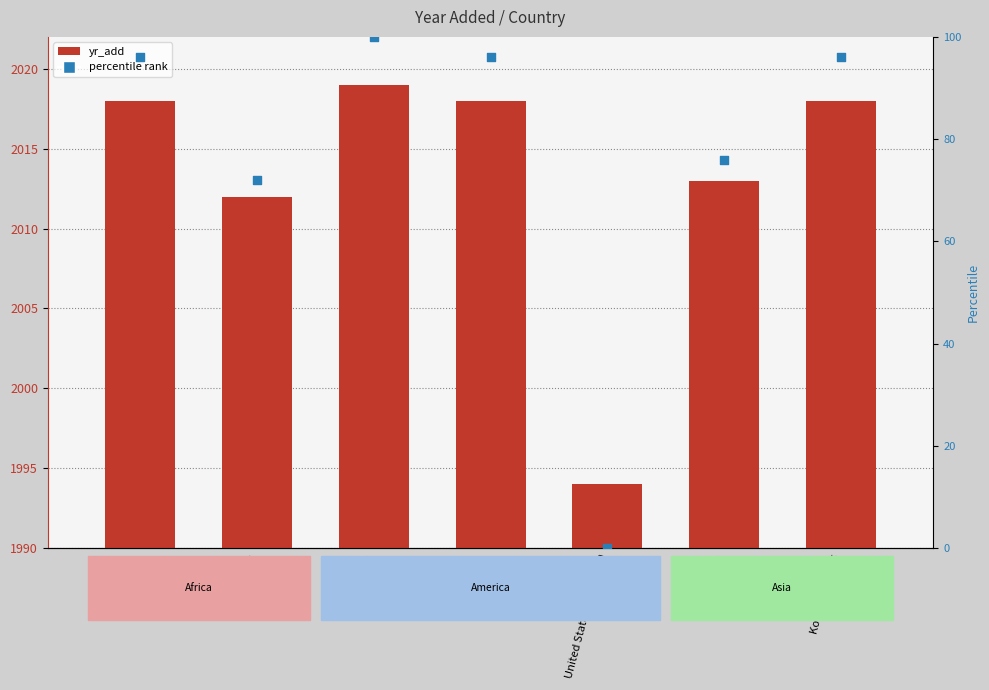

Which series reaches the minimum Y coordinate?

percentile rank